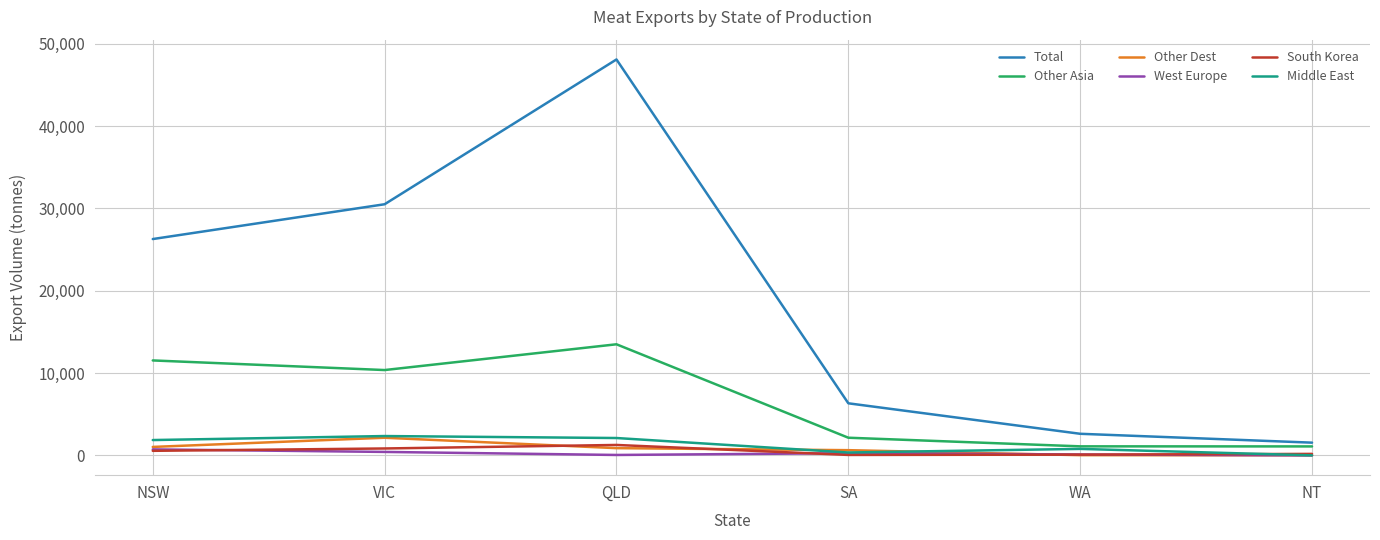

Is it true that Middle East equals 2.2 at NT?

True